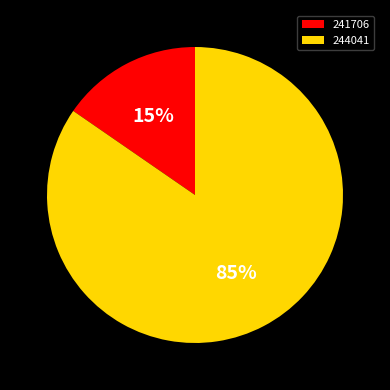

True or false: 241706 accounts for 8% of the total.

False